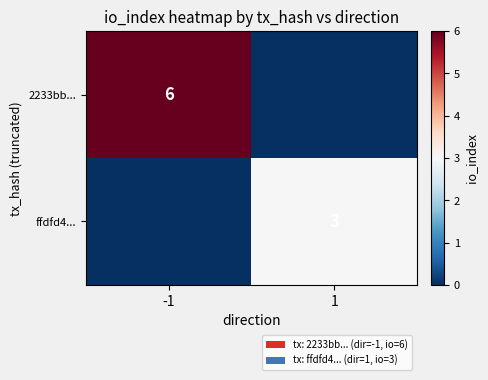

Is it true that 2233bb... equals 6 at -1?

True